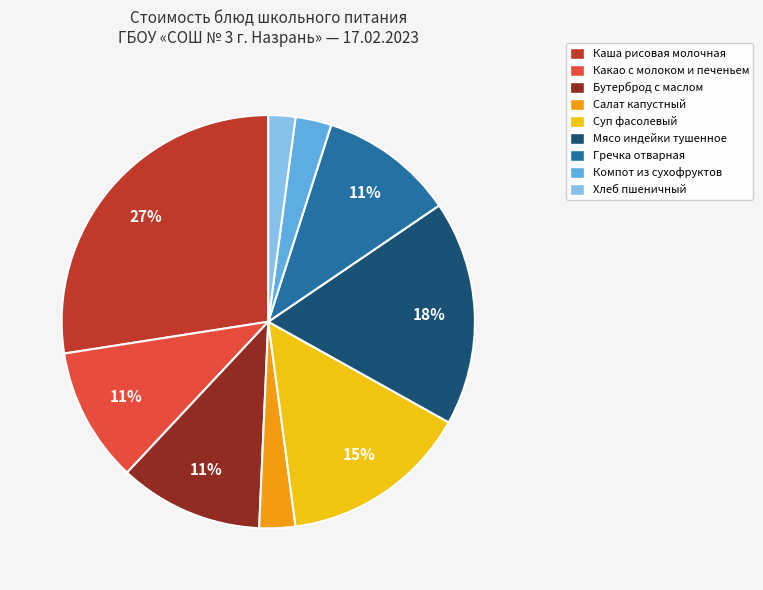

To the nearest percent, what is the difference between the largest and smallest slice percentages?

25%